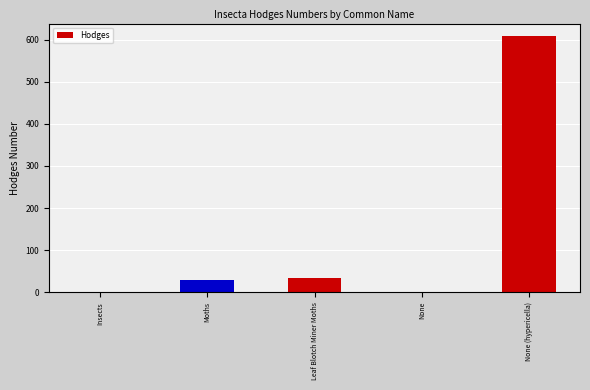

How many data points does each series have?

5